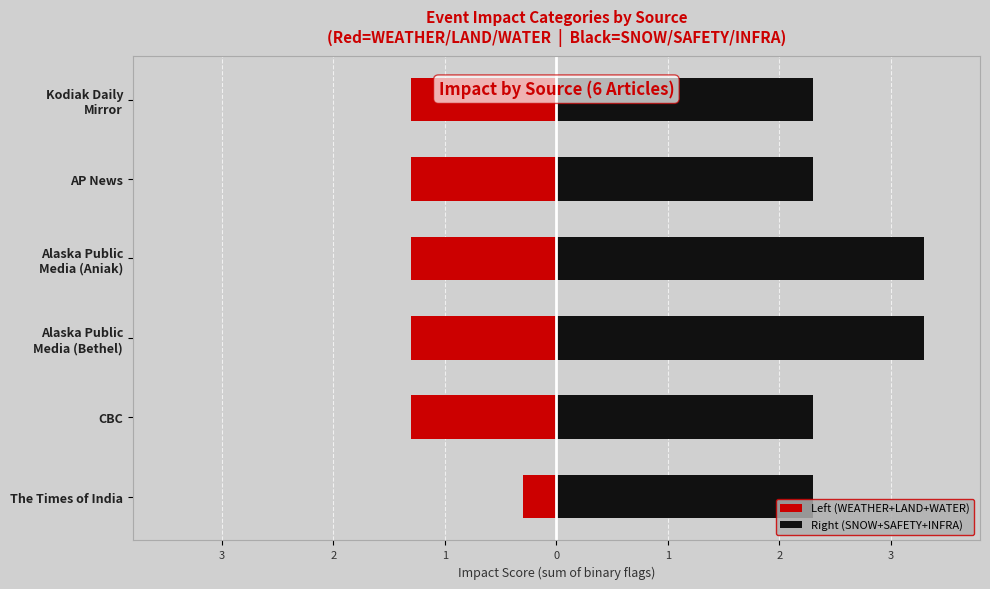

Does the chart contain any negative values?

Yes